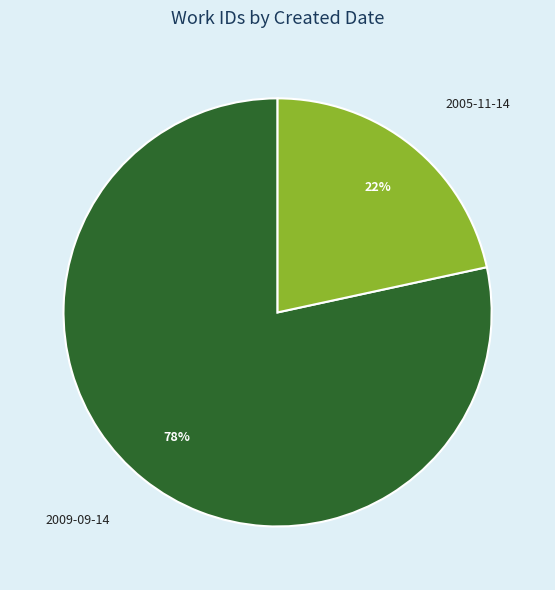

To the nearest percent, what is the average slice percentage?

50%